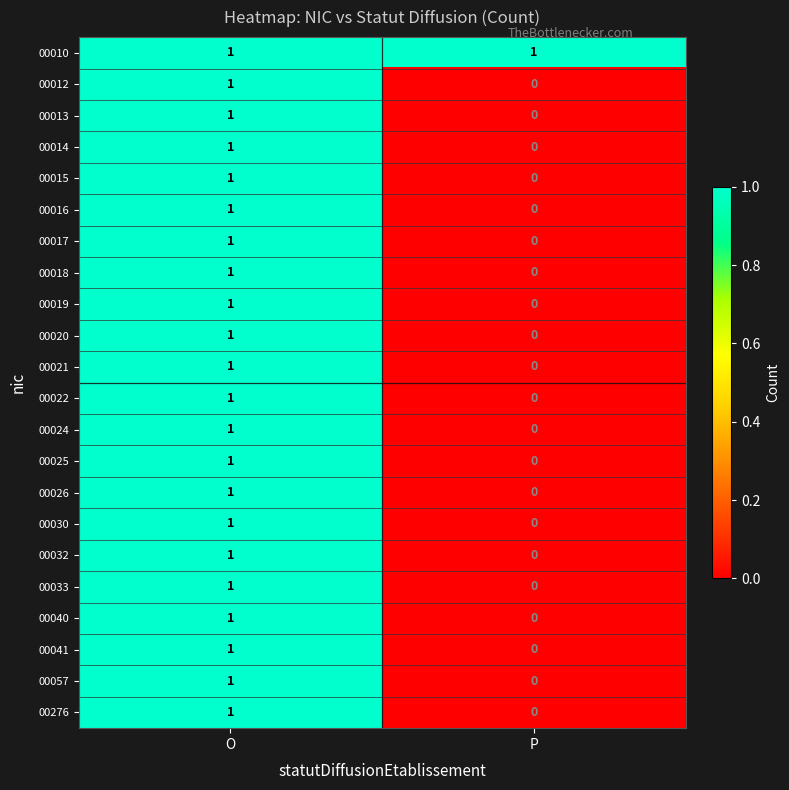

At which label does 00022 reach its minimum?

P